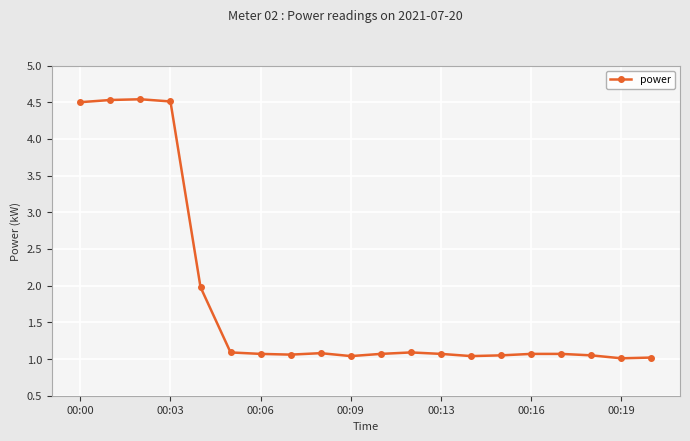

How many lines are shown in the chart?

1